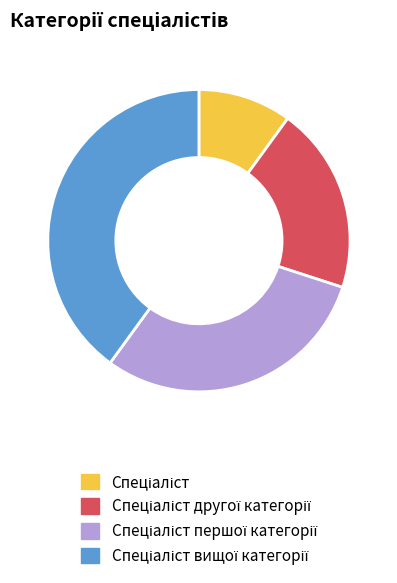

Is there any slice that represents more than half of the pie?

No